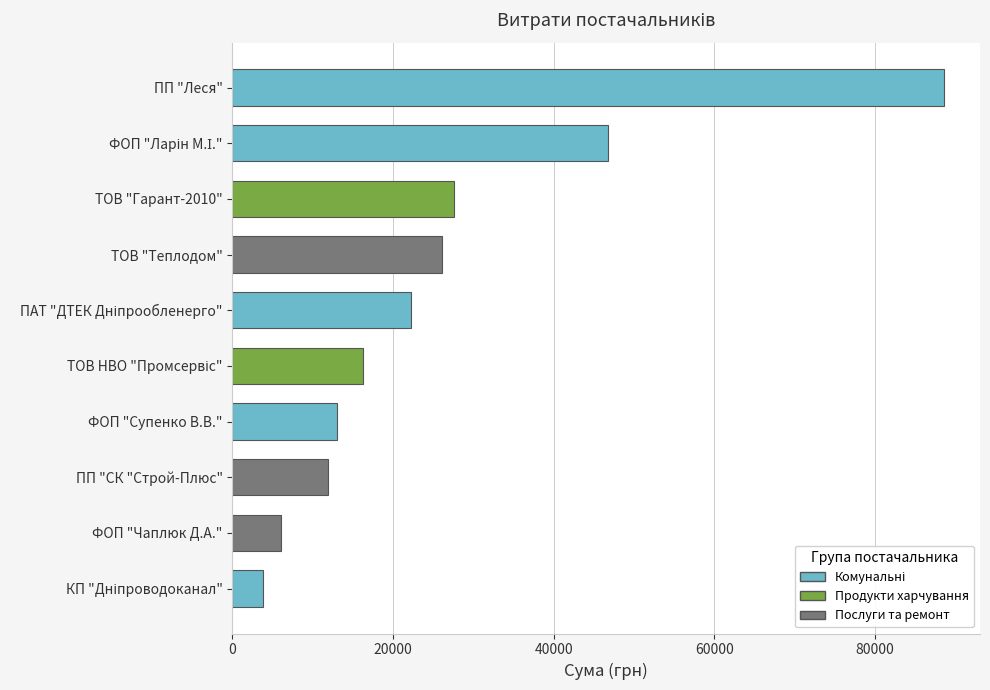

What is the difference between the maximum and minimum values?

84878.6